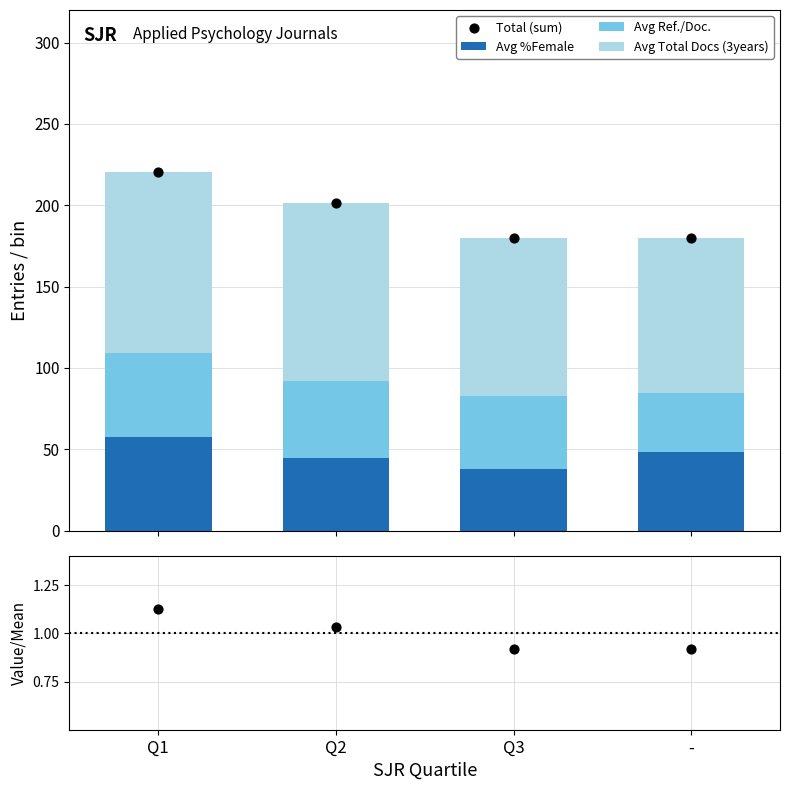

Is the value of Avg Ref./Doc. at - greater than the value of Total (sum) at Q2?

No